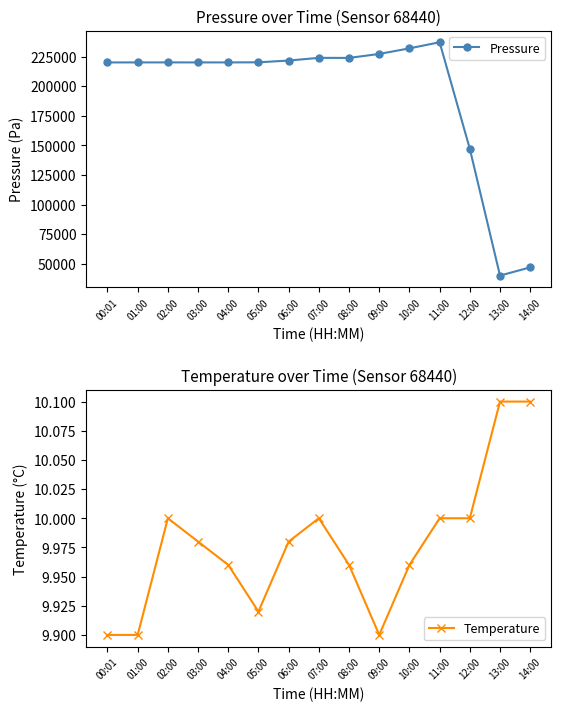

What position from the left is 06:00?

7